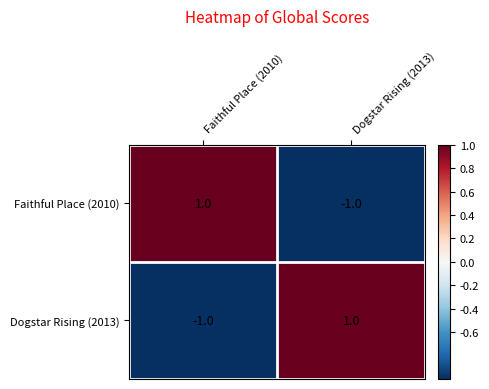

Is it true that Faithful Place (2010) equals 1 at Faithful Place (2010)?

True